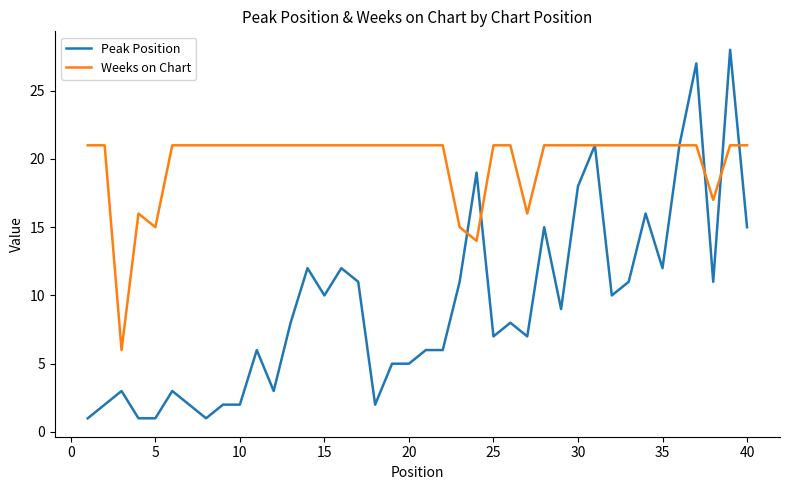

What is the greatest value displayed?

28